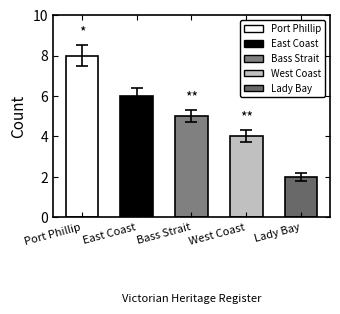

What is the change in value from Bass Strait to West Coast?

-1.0